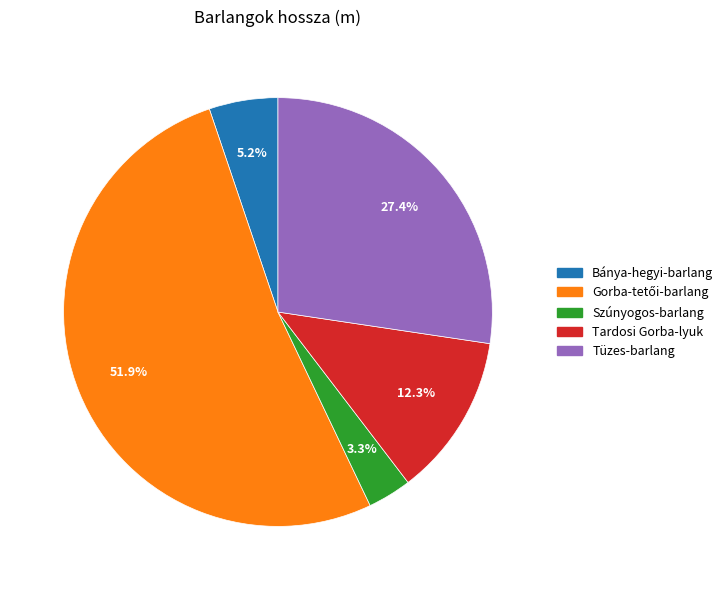

To the nearest percent, what is the average slice percentage?

20%